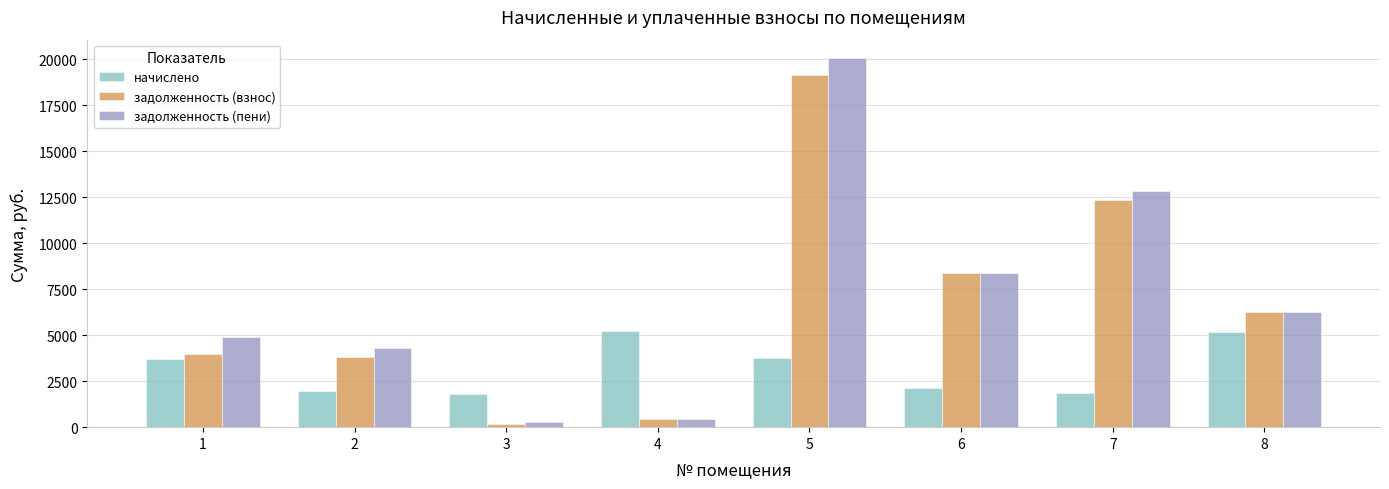

Is the value of начислено at 8 greater than the value of задолженность (взнос) at 8?

No